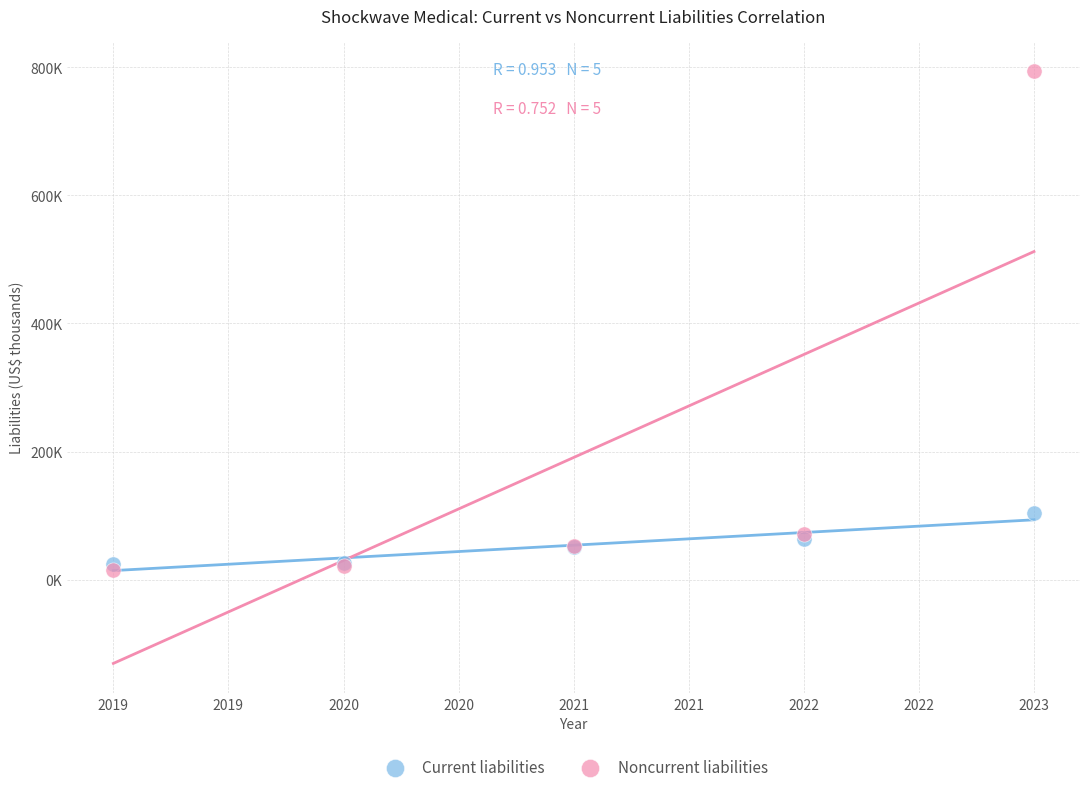

Which series reaches the minimum Y coordinate?

Noncurrent liabilities